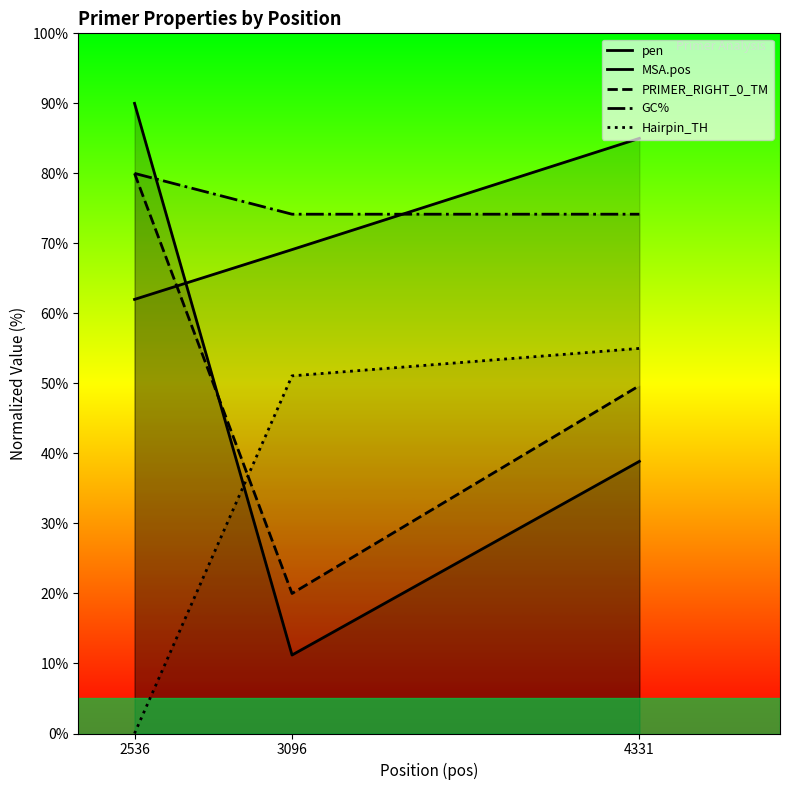

Which series changed the most between 2536 and 4331?

Hairpin_TH